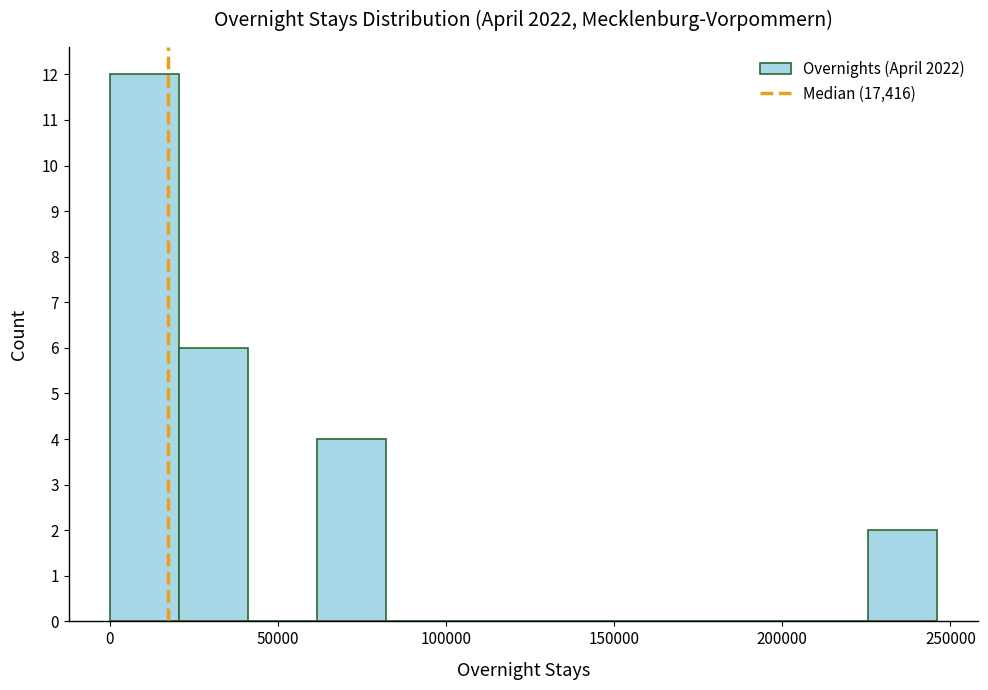

Over which range of the x-axis is the bar tallest?

0 to 20000